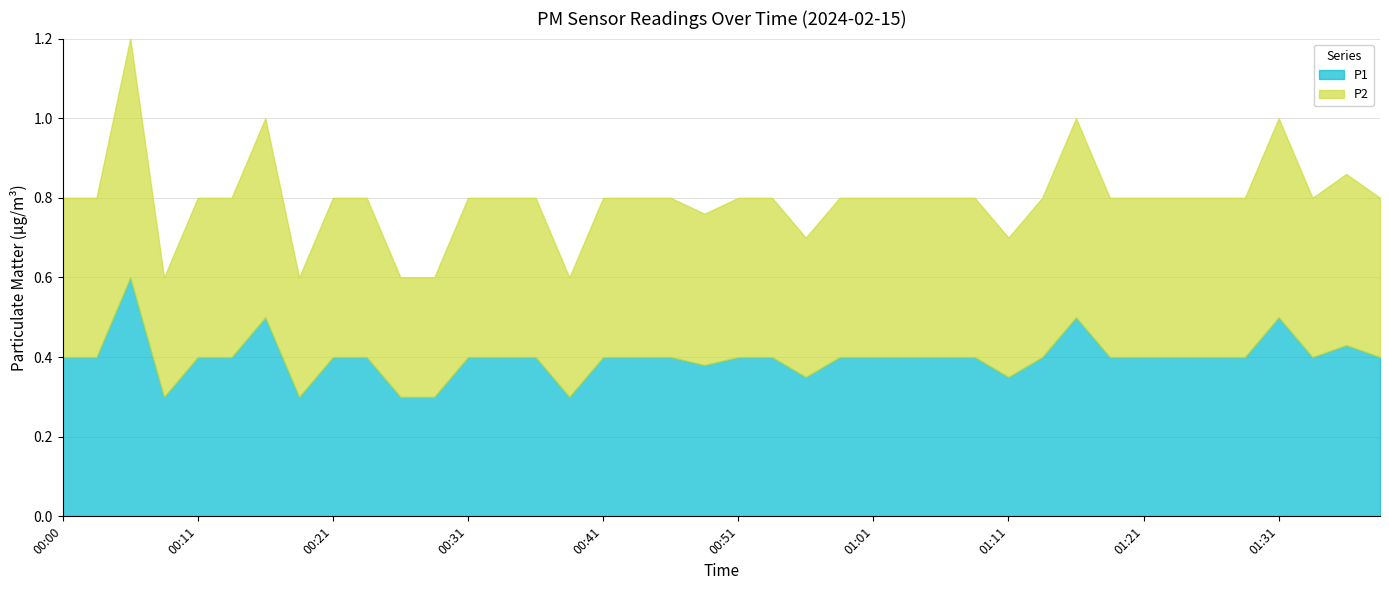

What value does the P2 series have at 01:36?

0.4